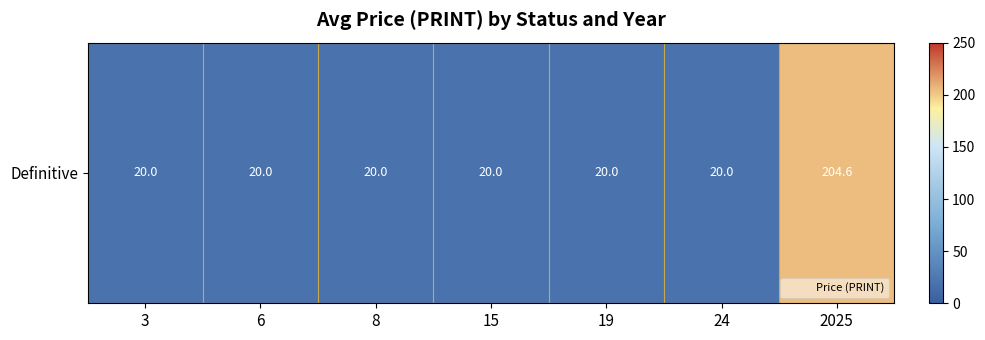

Which has a higher value, 3 or 6?

3